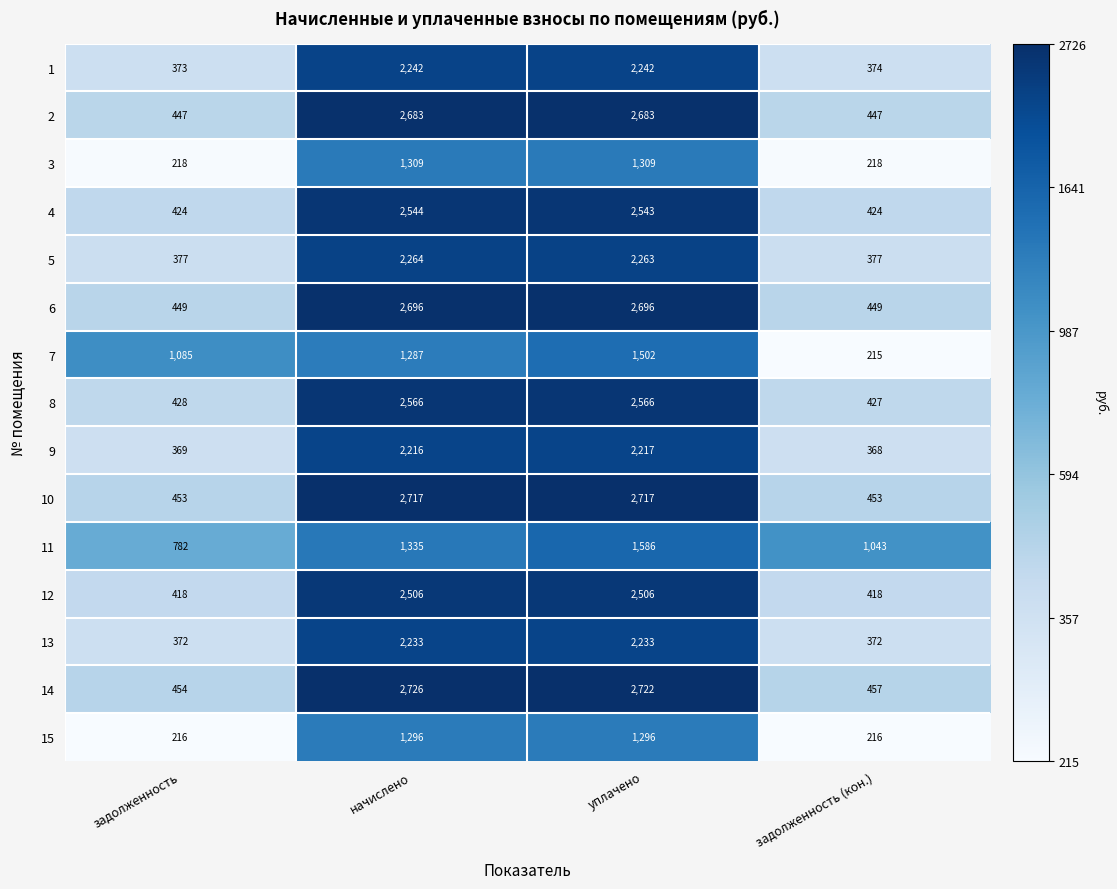

What is the average value of the 2 series?

1565